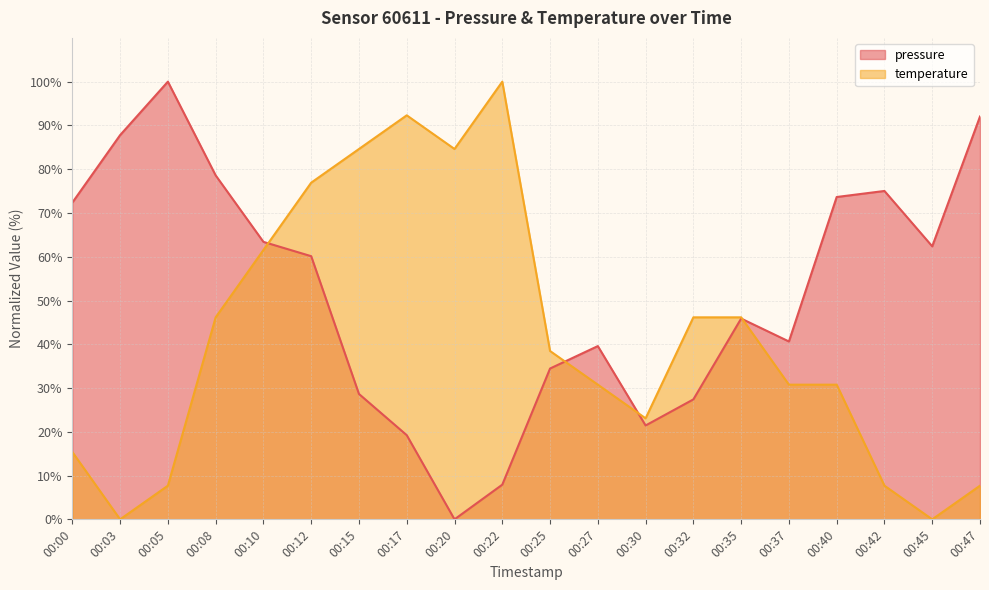

Reading right to left, transcribe all the data shown in this chart.

pressure: 00:47=92.0	00:45=62.4	00:42=75.0	00:40=73.6	00:37=40.6	00:35=45.9	00:32=27.4	00:30=21.4	00:27=39.6	00:25=34.5	00:22=7.9	00:20=0.0	00:17=19.2	00:15=28.6	00:12=60.1	00:10=63.4	00:08=78.6	00:05=100.0	00:03=87.8	00:00=72.4
temperature: 00:47=7.7	00:45=0.0	00:42=7.7	00:40=30.8	00:37=30.8	00:35=46.2	00:32=46.2	00:30=23.1	00:27=30.8	00:25=38.5	00:22=100.0	00:20=84.6	00:17=92.3	00:15=84.6	00:12=76.9	00:10=61.5	00:08=46.2	00:05=7.7	00:03=0.0	00:00=15.4